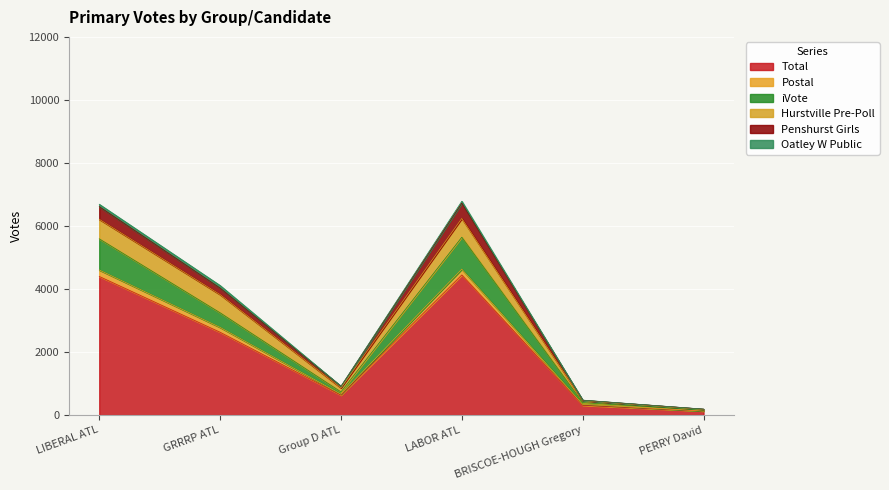

What is the maximum value for Total?

4446